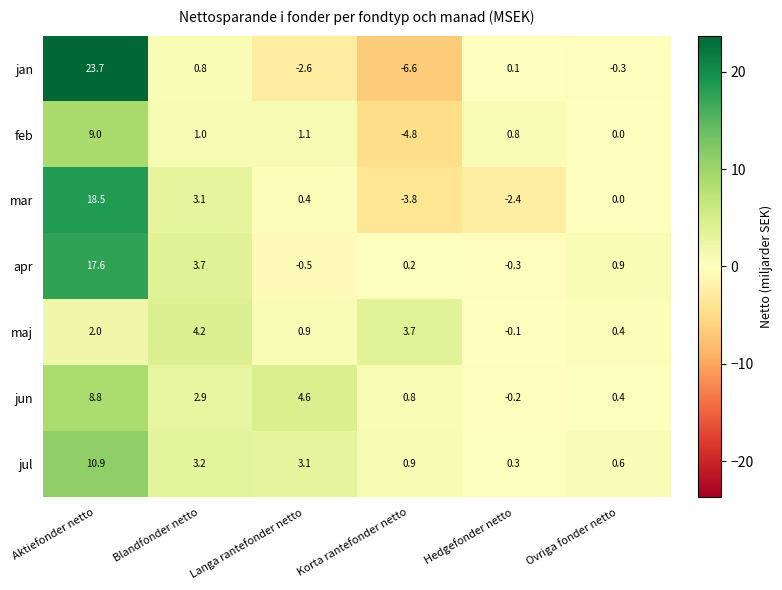

What value does the mar series have at Aktiefonder netto?

18.5